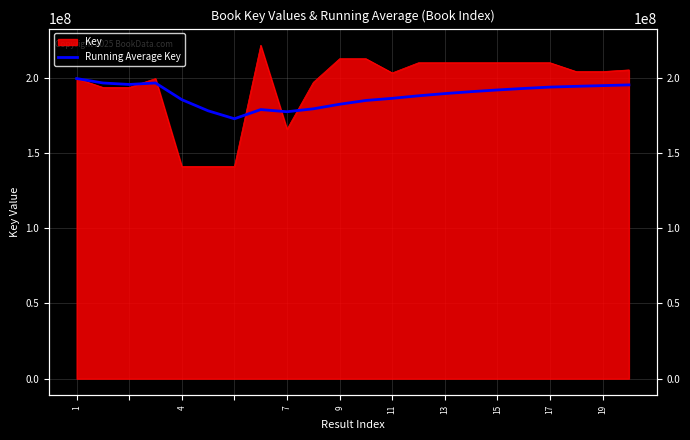

Does the chart display data point markers on the line(s)?

No